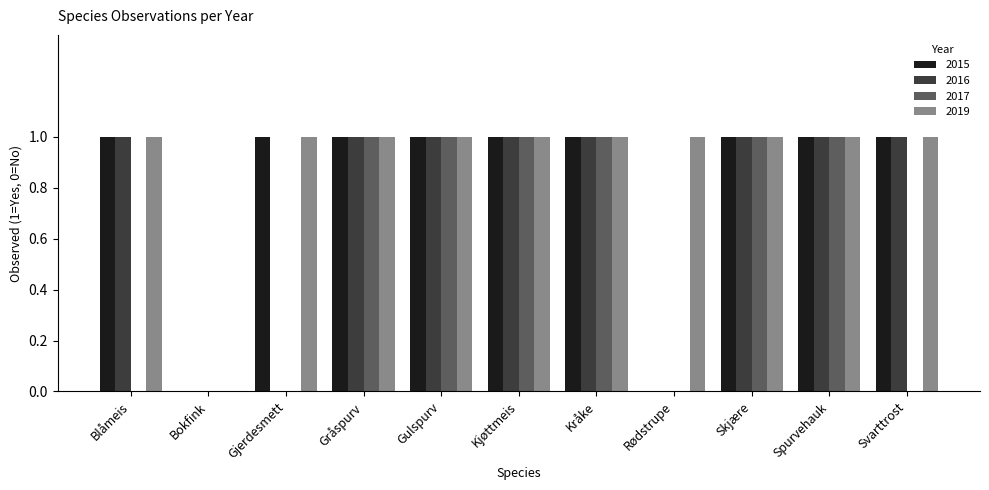

Reading left to right, extract all data points from this chart.

2015: Blåmeis=1	Bokfink=0	Gjerdesmett=1	Gråspurv=1	Gulspurv=1	Kjøttmeis=1	Kråke=1	Rødstrupe=0	Skjære=1	Spurvehauk=1	Svarttrost=1
2016: Blåmeis=1	Bokfink=0	Gjerdesmett=0	Gråspurv=1	Gulspurv=1	Kjøttmeis=1	Kråke=1	Rødstrupe=0	Skjære=1	Spurvehauk=1	Svarttrost=1
2017: Blåmeis=0	Bokfink=0	Gjerdesmett=0	Gråspurv=1	Gulspurv=1	Kjøttmeis=1	Kråke=1	Rødstrupe=0	Skjære=1	Spurvehauk=1	Svarttrost=0
2019: Blåmeis=1	Bokfink=0	Gjerdesmett=1	Gråspurv=1	Gulspurv=1	Kjøttmeis=1	Kråke=1	Rødstrupe=1	Skjære=1	Spurvehauk=1	Svarttrost=1